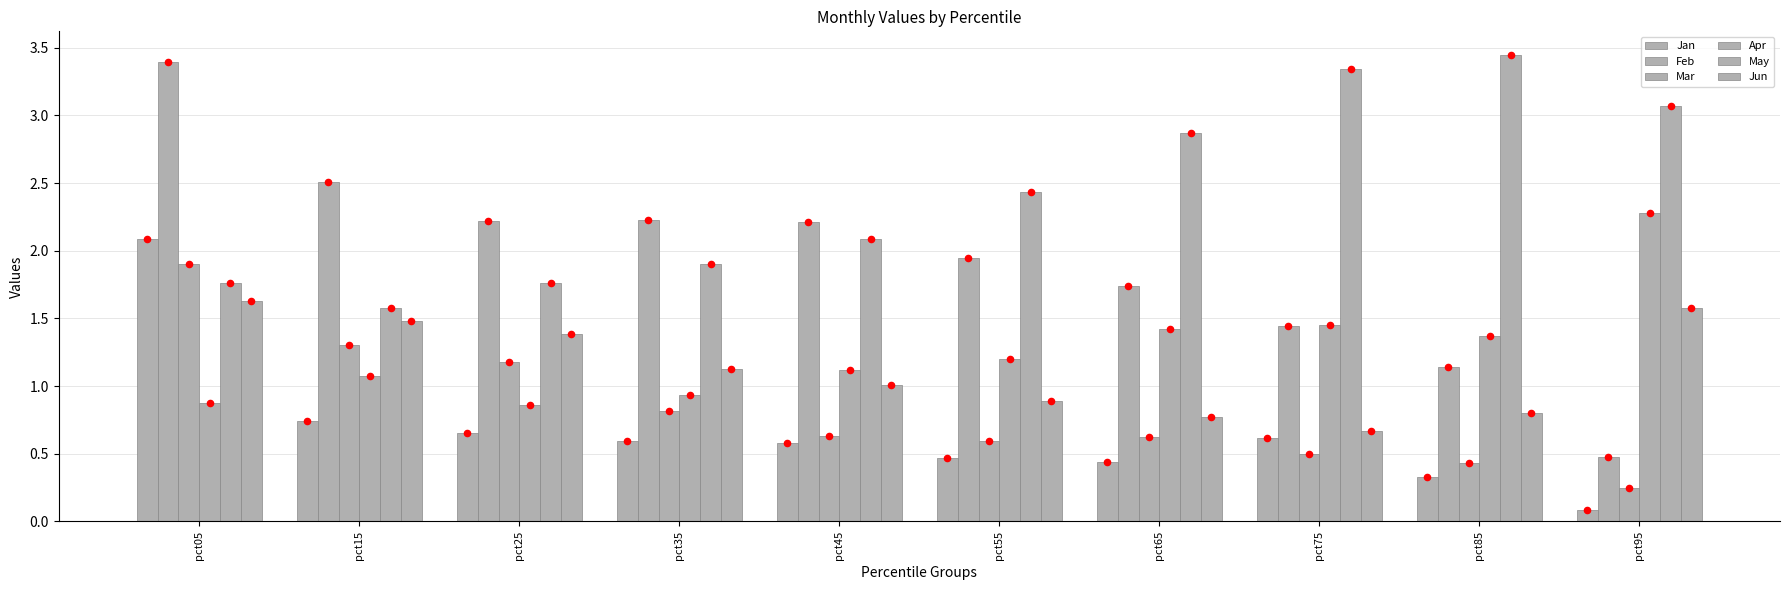

At which category is the sum across all series the highest?

pct05